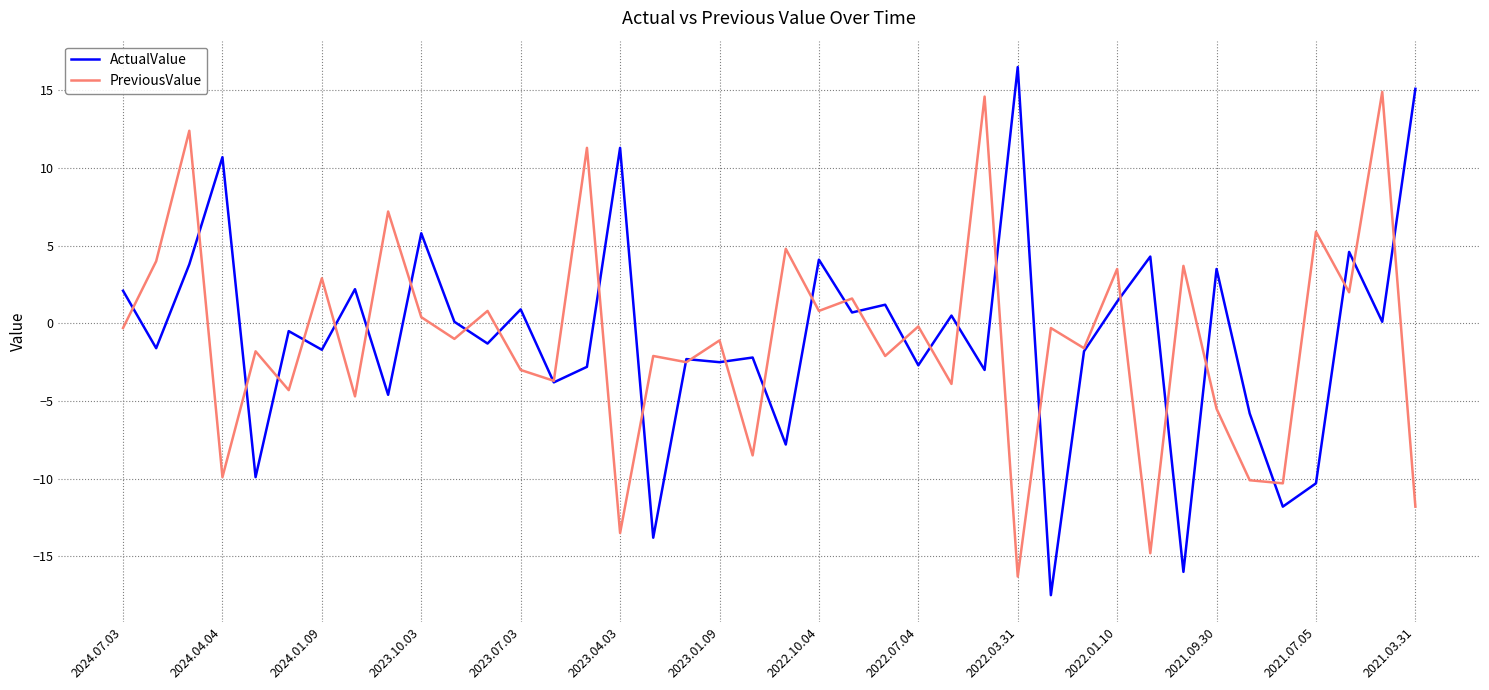

List the series in order of their peak value, highest first.

ActualValue, PreviousValue